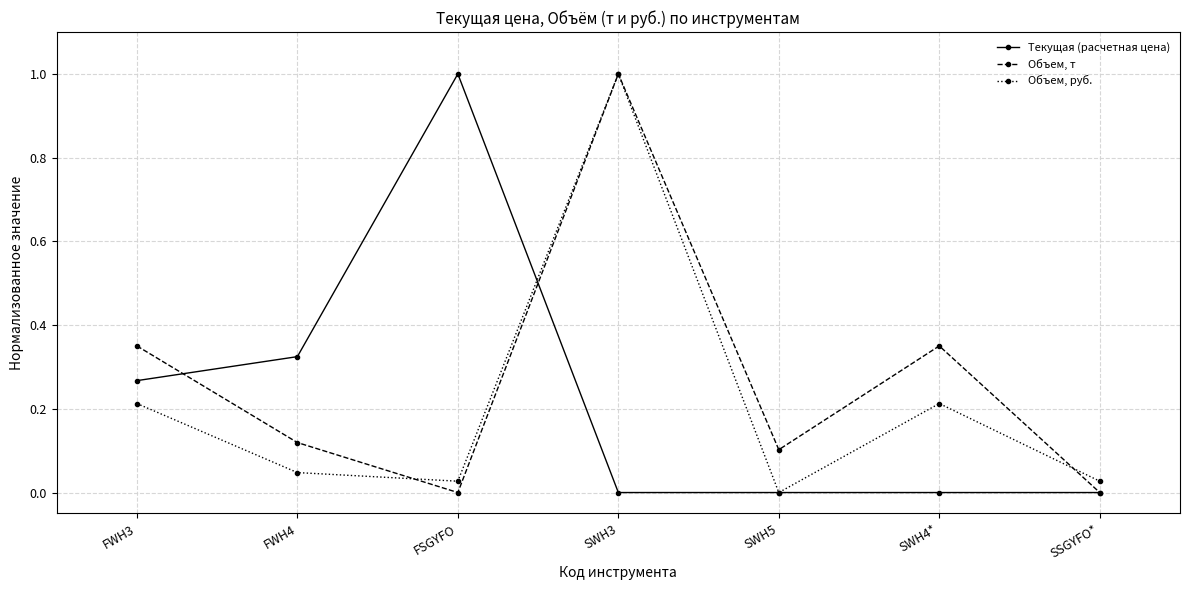

What is the sum of all Текущая (расчетная цена) values?

1.6